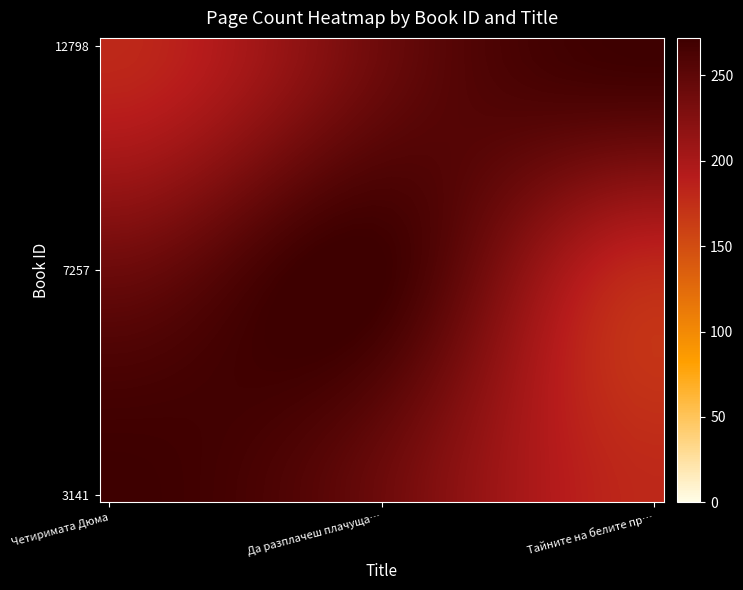

Count the number of data series in this chart.

30